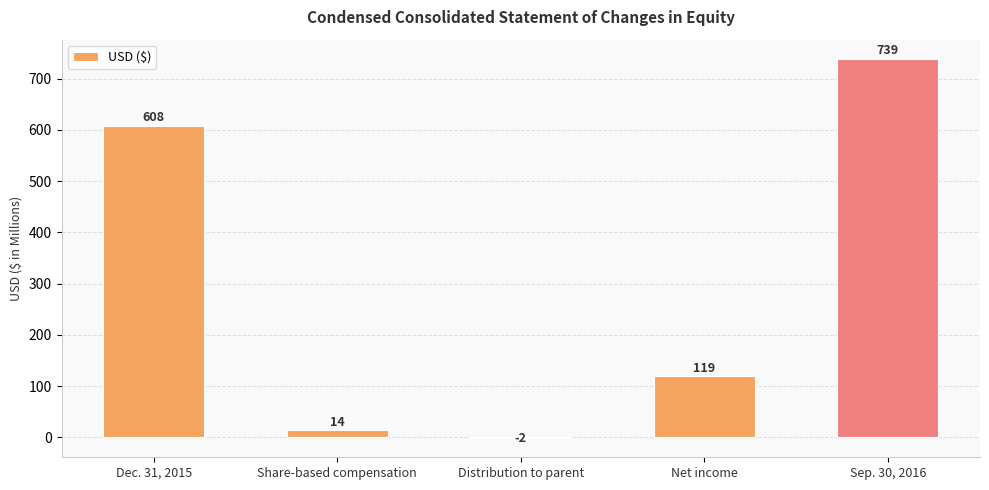

What is the sum of the values at Distribution to parent and Sep. 30, 2016?

737